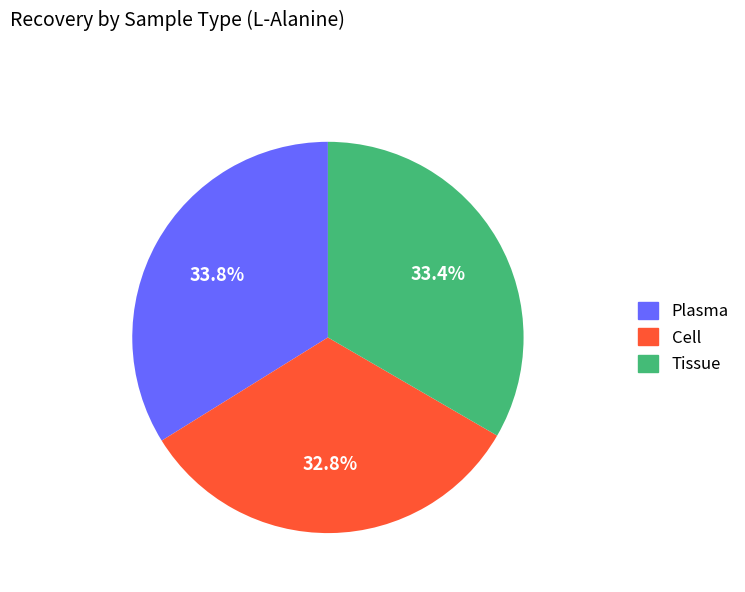

Is there any slice that represents more than half of the pie?

No